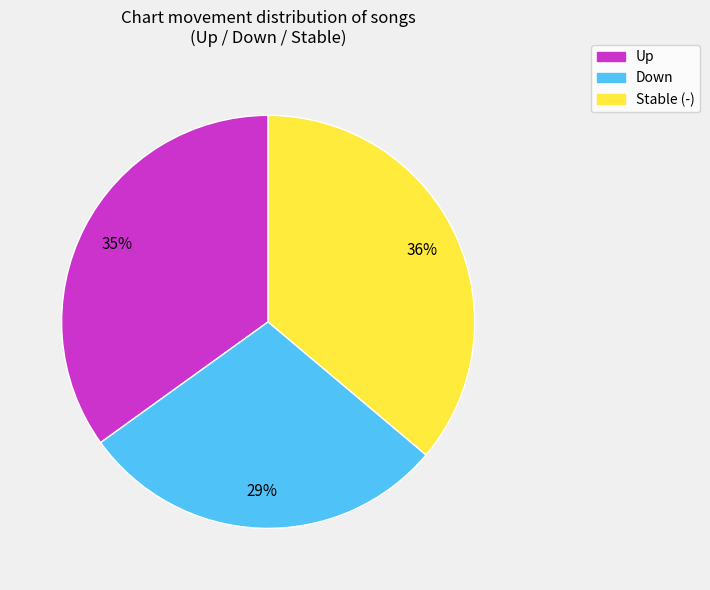

Does any single category account for the majority?

No